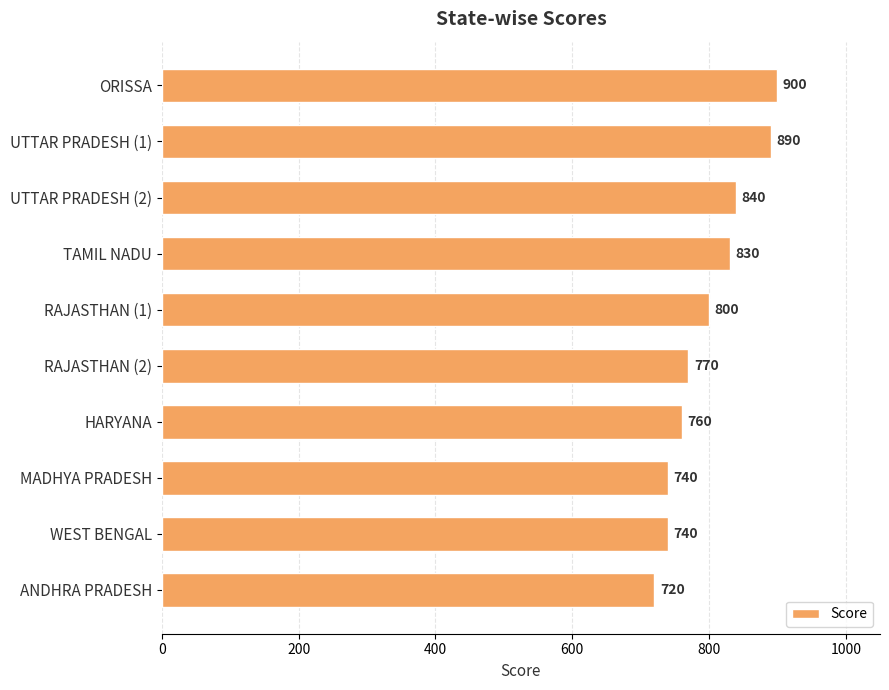

True or false: the data shows 770 at RAJASTHAN (2).

True